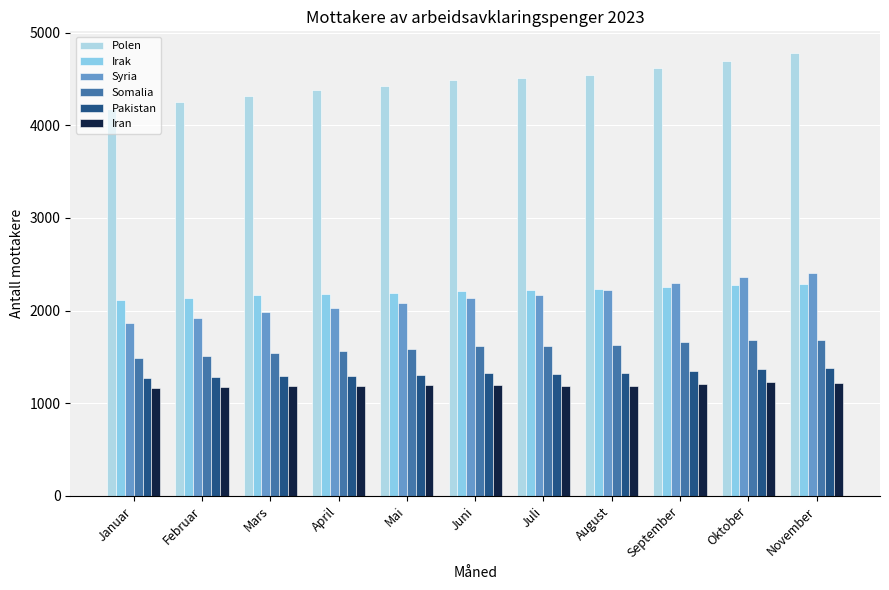

What is the difference between the Pakistan values at September and Mai?

47